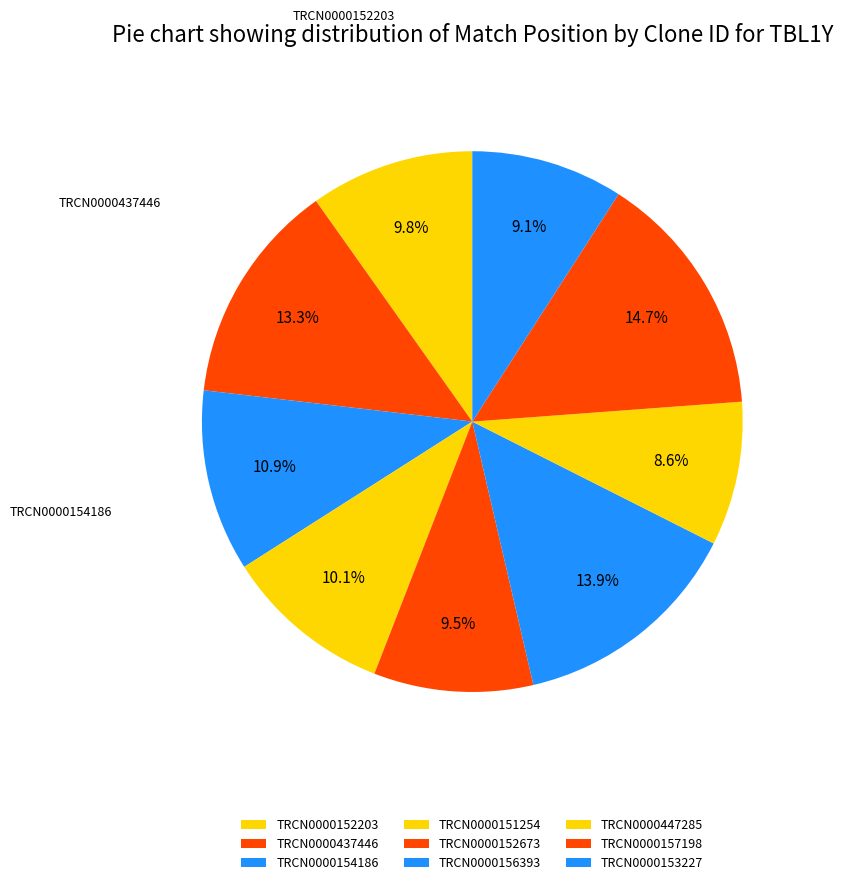

Is there a majority slice in this chart?

No